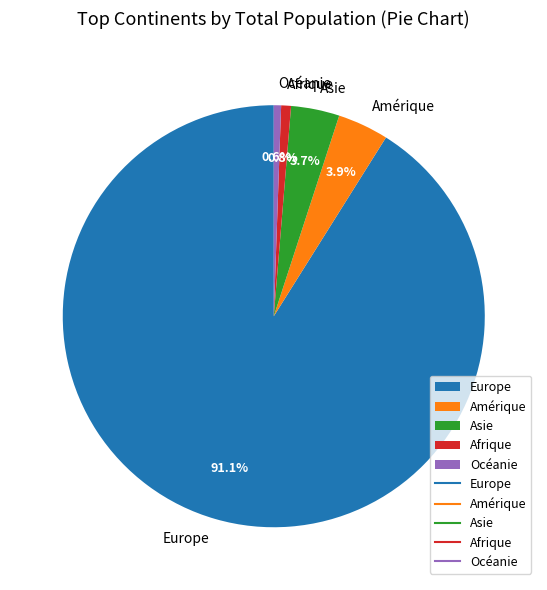

What percentage is the Océanie slice, to the nearest percent?

1%